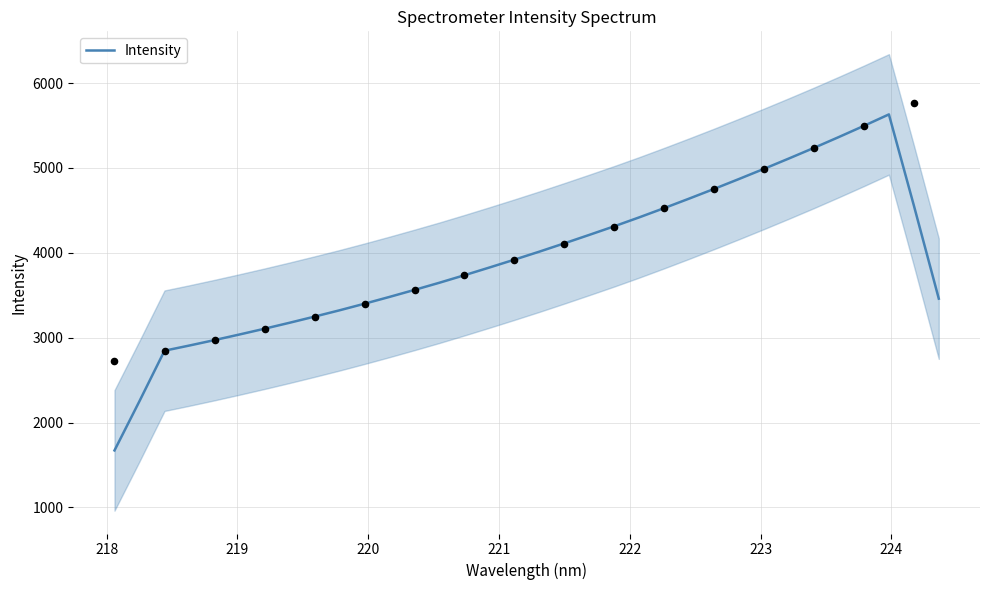

What is the highest value of the Intensity series?

5630.2